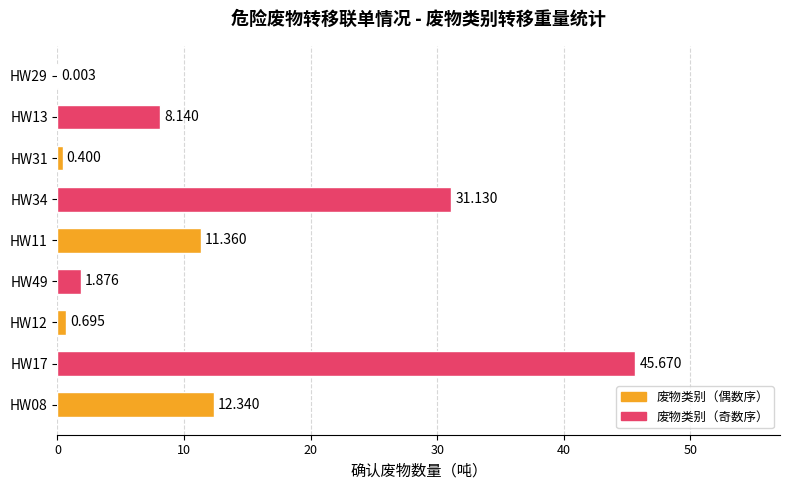

Are the bars horizontal?

Yes